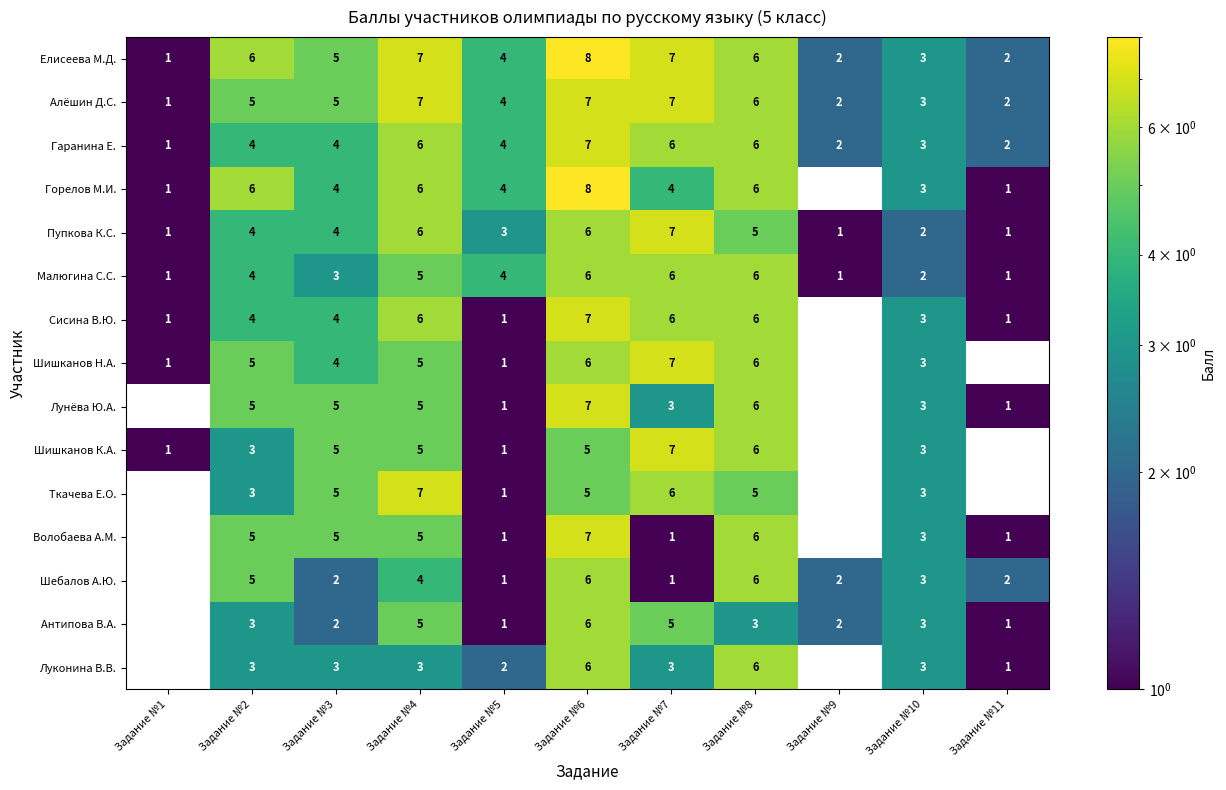

The value of Сисина В.Ю. at Задание №1 is 0. True or false?

False